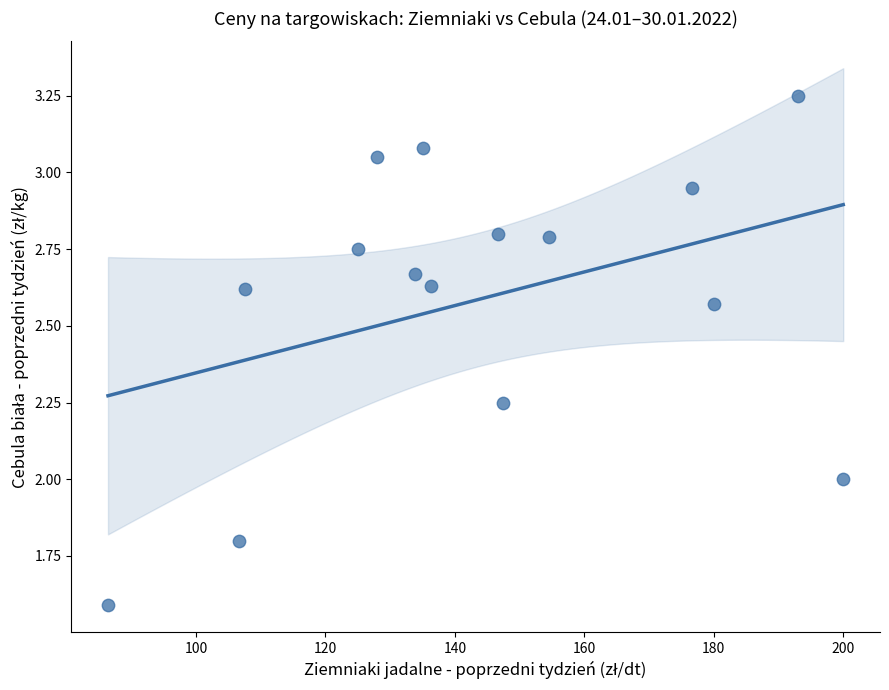

What is the range of X values (max minus min)?

113.6